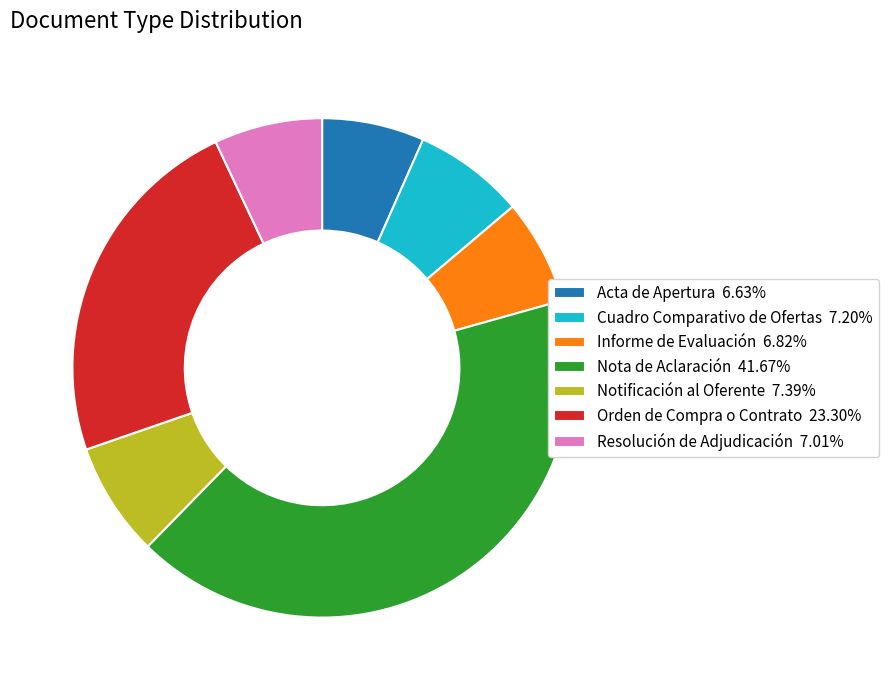

Approximately how many times larger is the value at Acta de Apertura 6.63% compared to Notificación al Oferente 7.39%?

0.9